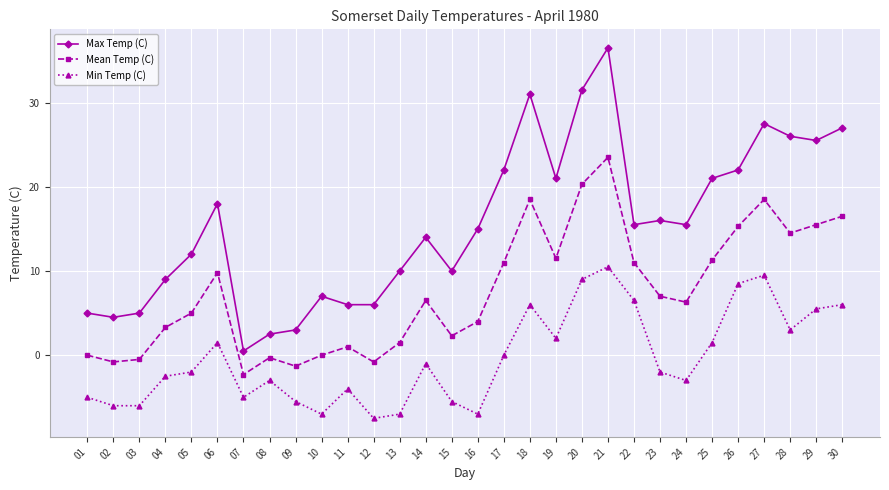

True or false: Mean Temp (C) and Min Temp (C) cross at least once.

False